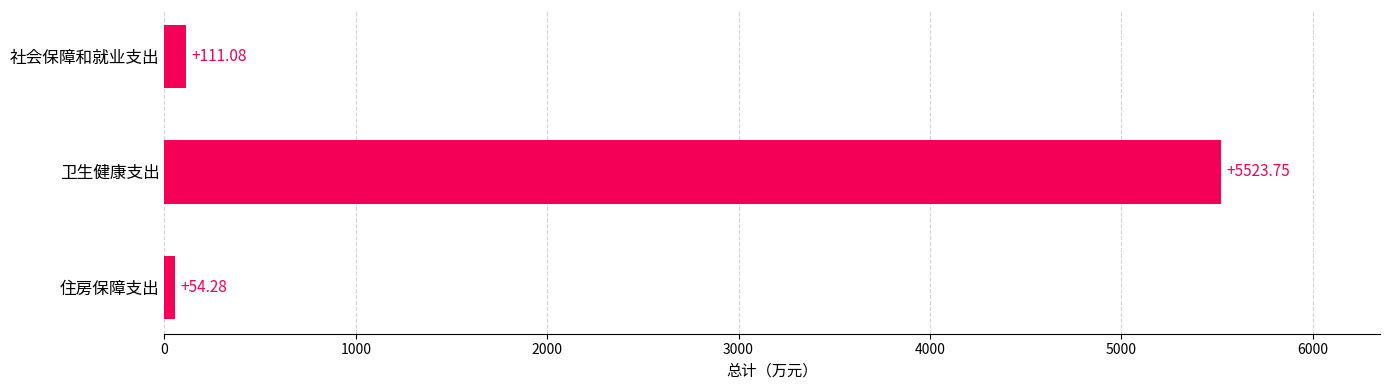

Are the bars grouped side by side (vs. stacked)?

No